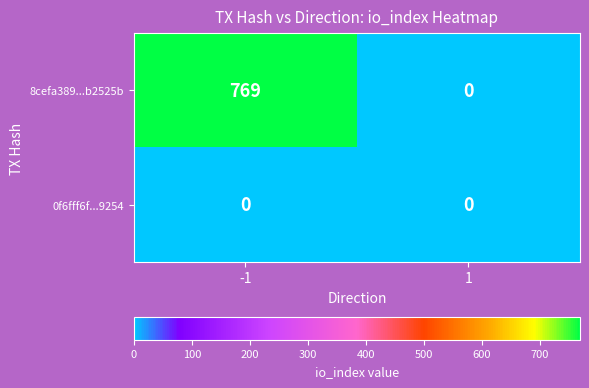

At how many categories does at least one series exceed 210?

1